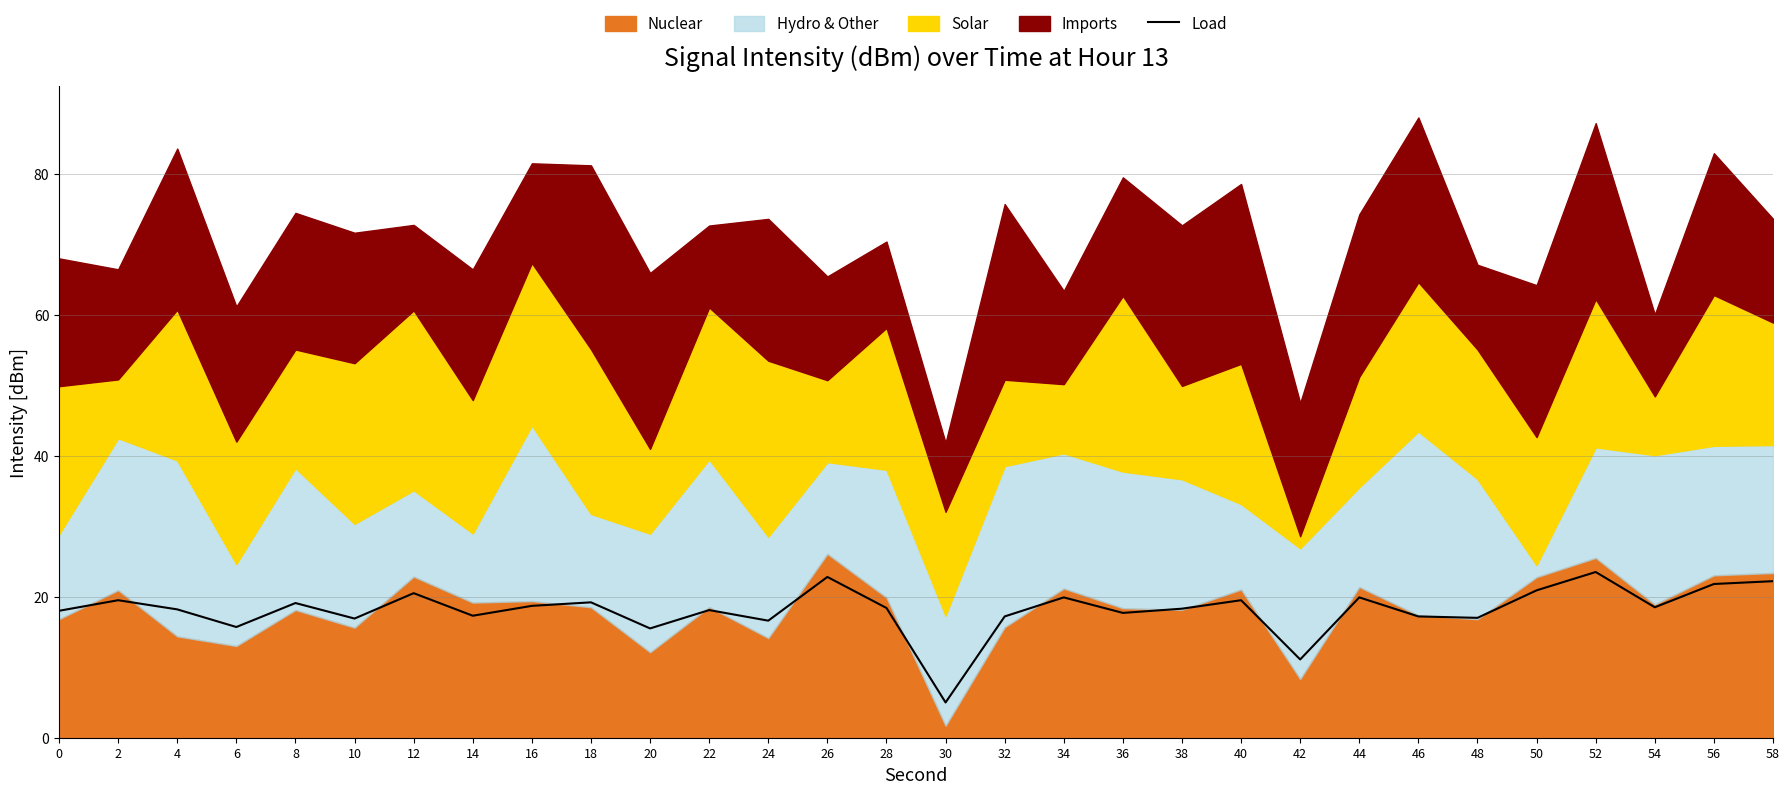

True or false: there are more than 1 points higher than both neighbors.

True